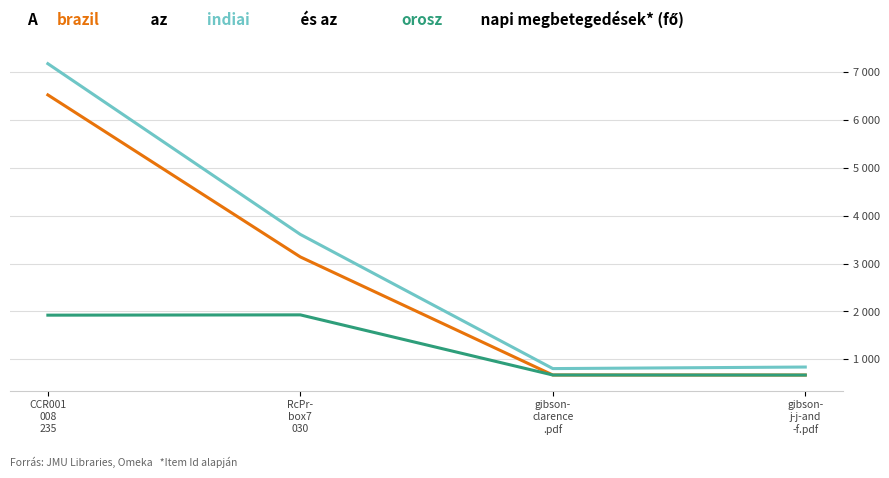

True or false: indiai has a value of 3609.8 at RcPr-
box7
030.

True